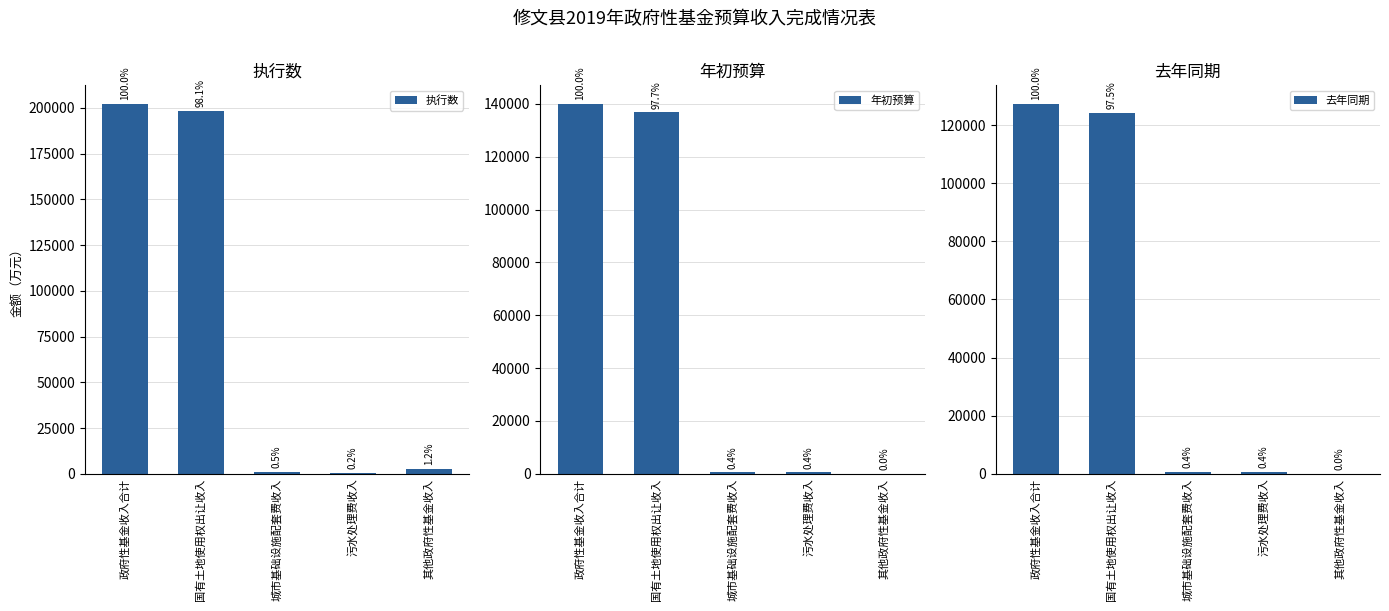

What is the highest value of the 年初预算 series?

140000